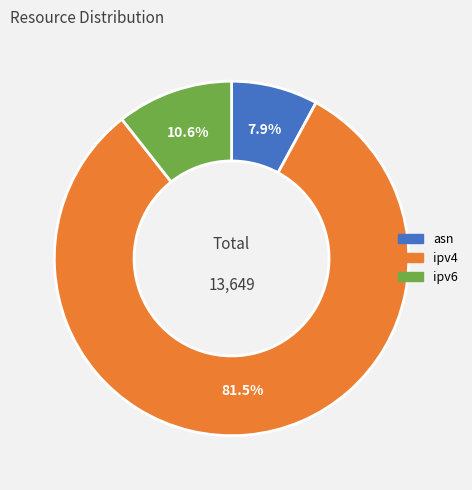

What percentage is the ipv6 slice, to the nearest percent?

11%